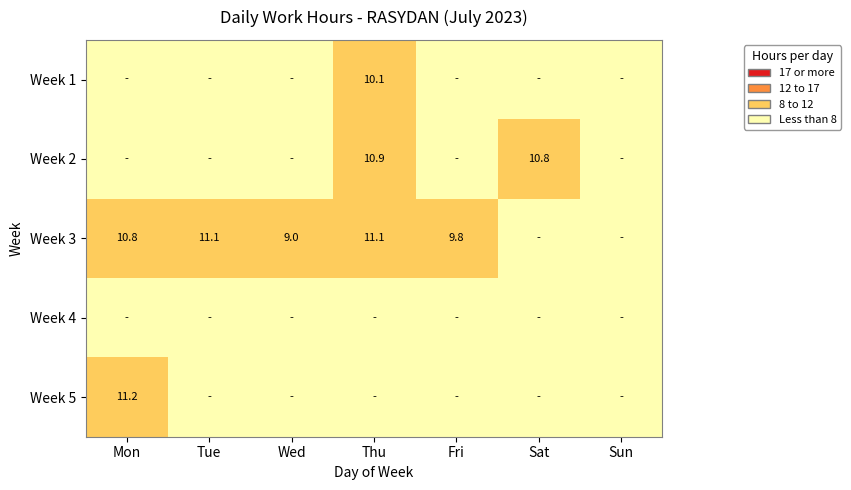

At which category is the sum across all series the highest?

Thu